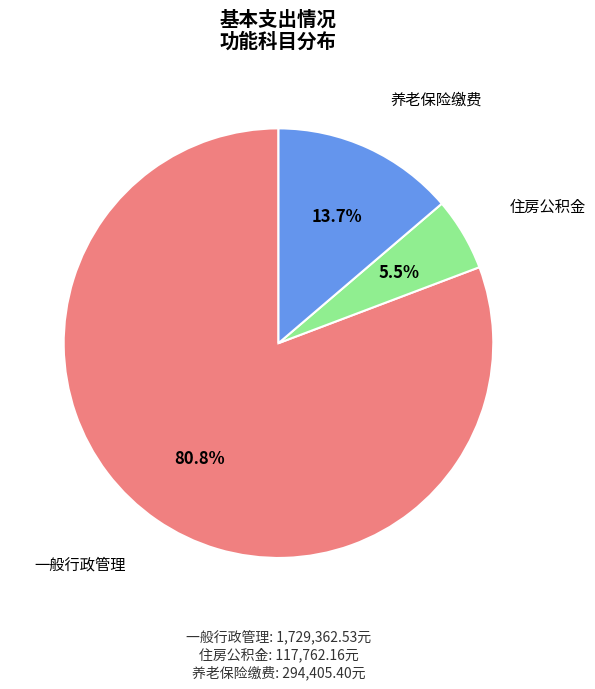

Is there a majority slice in this chart?

Yes